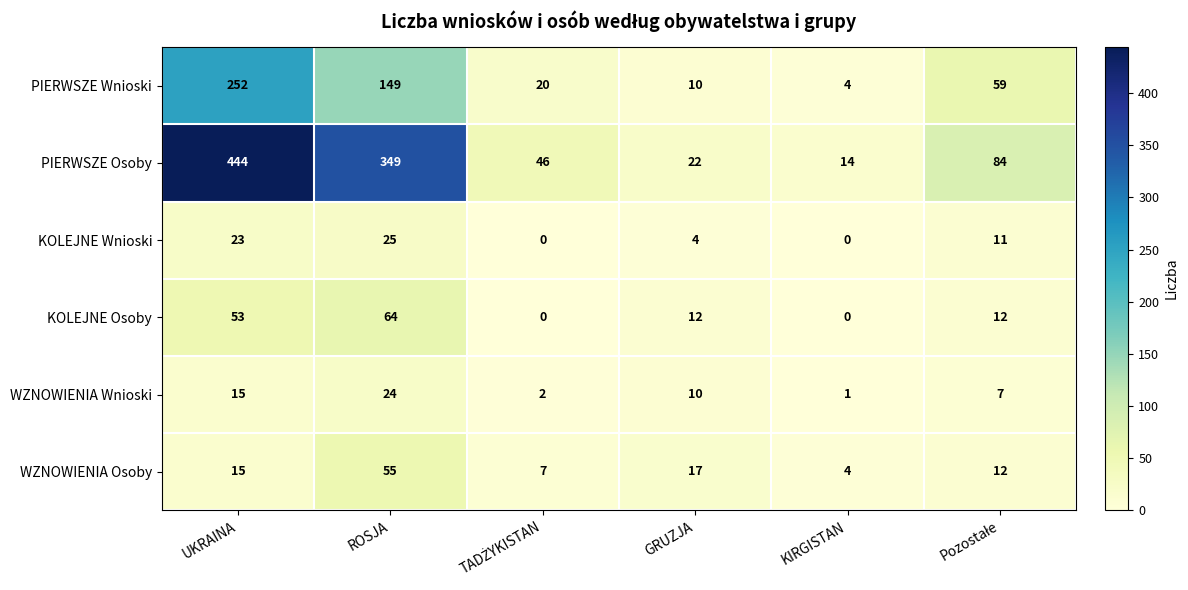

Is it true that PIERWSZE Wnioski equals 4 at KIRGISTAN?

True